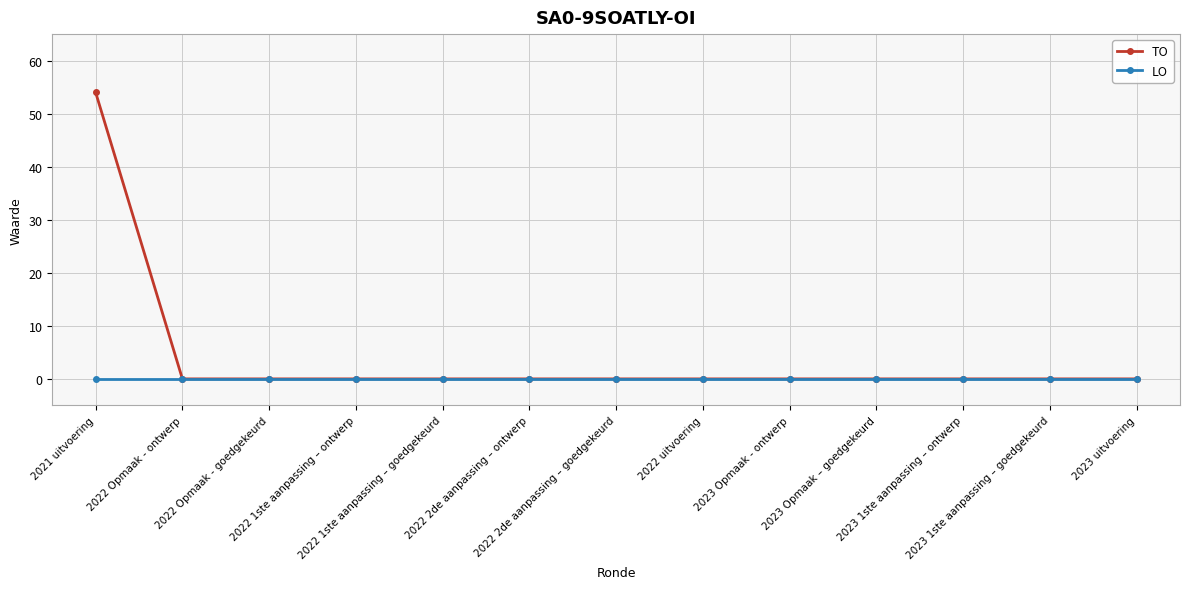

Rank the series by their average value, from highest to lowest.

TO, LO